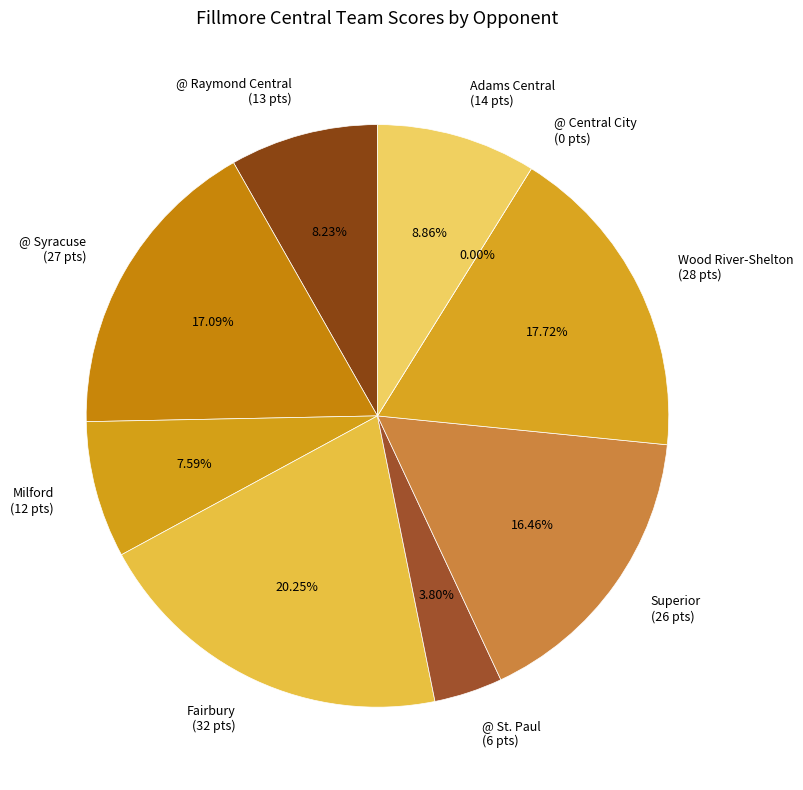

How much of the chart is everything except @ Syracuse?

82.9%